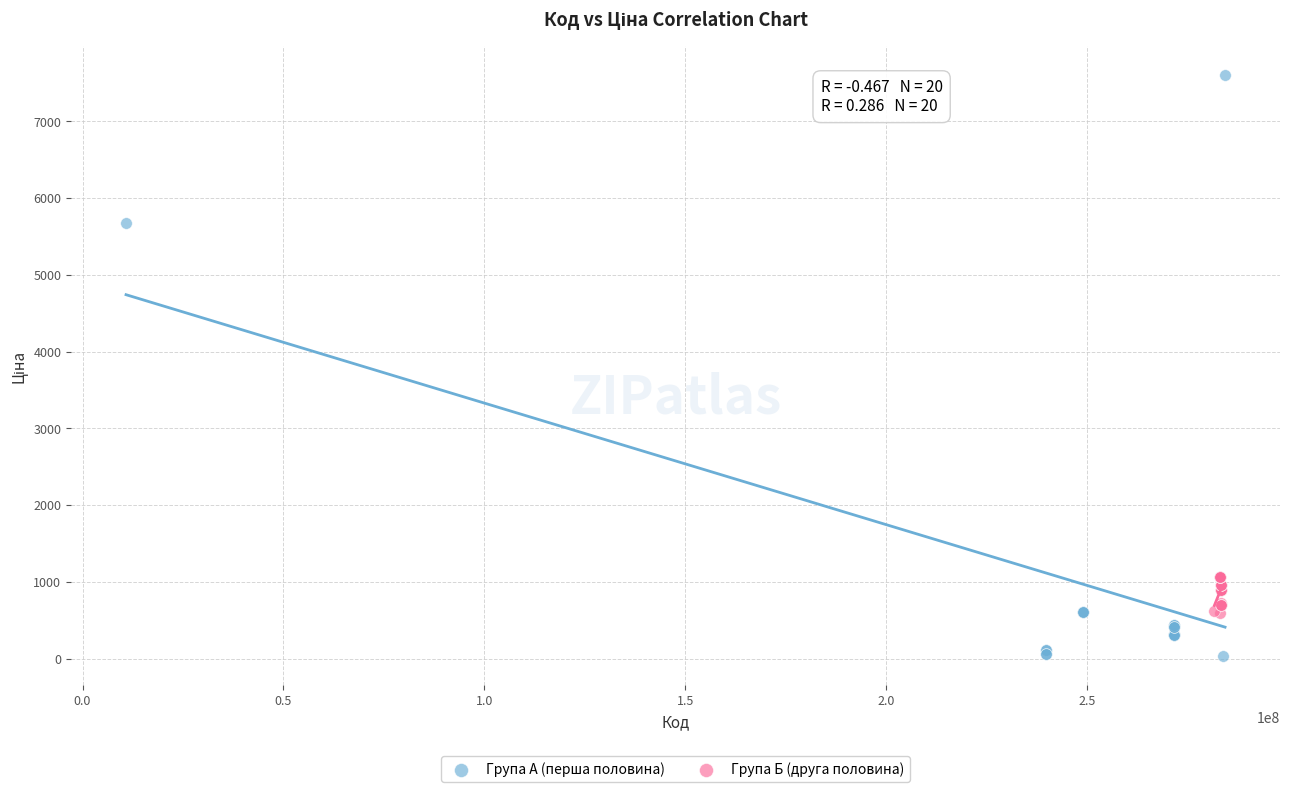

Which series reaches the minimum Y coordinate?

Група А (перша половина)